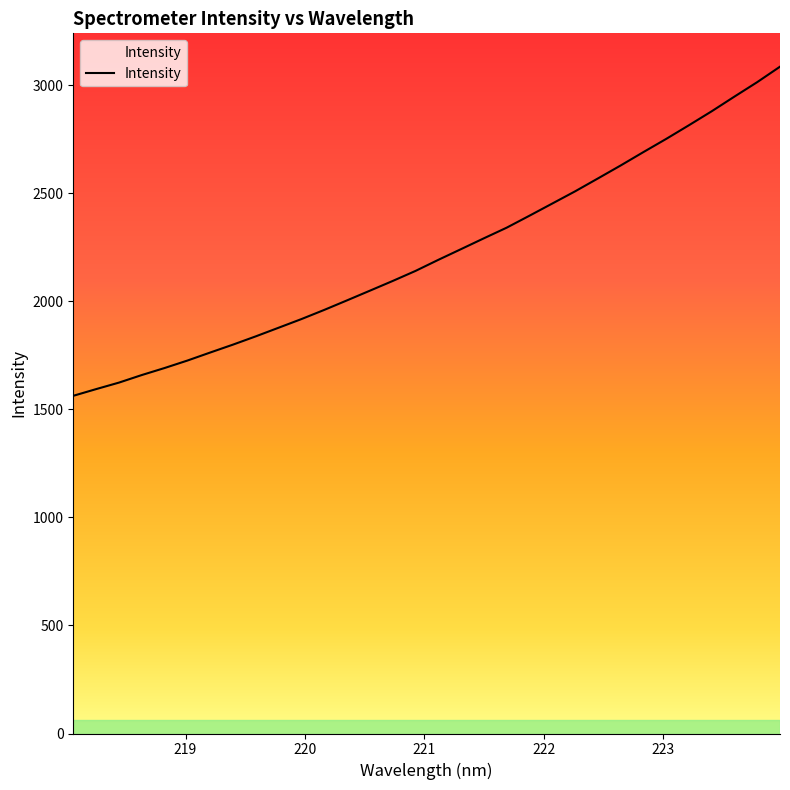

What is the maximum value shown in the chart?

3085.7